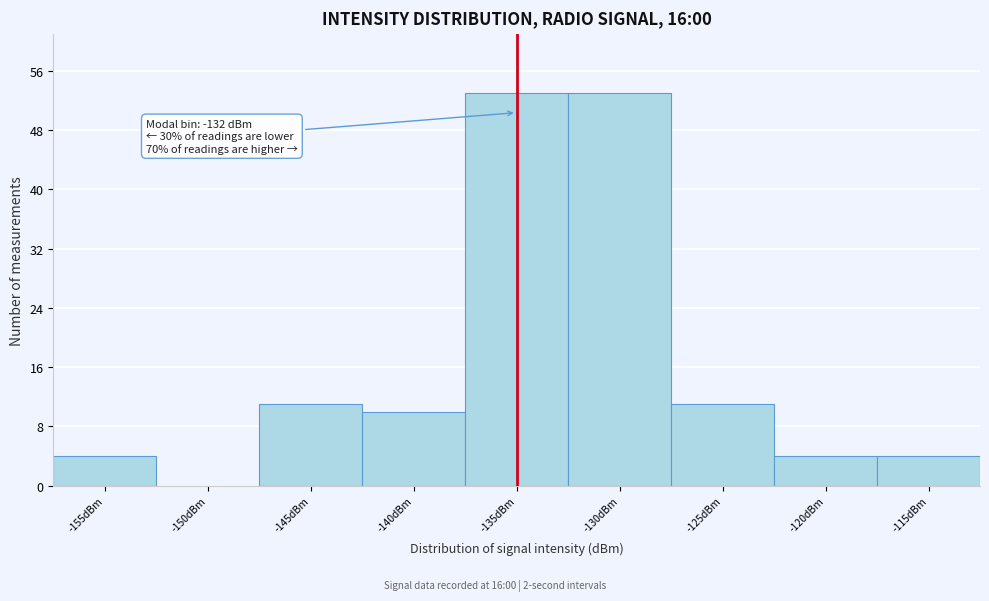

Reading left to right, transcribe all the data shown in this chart.

-155dBm=4	-150dBm=0	-145dBm=11	-140dBm=10	-135dBm=53	-130dBm=53	-125dBm=11	-120dBm=4	-115dBm=4